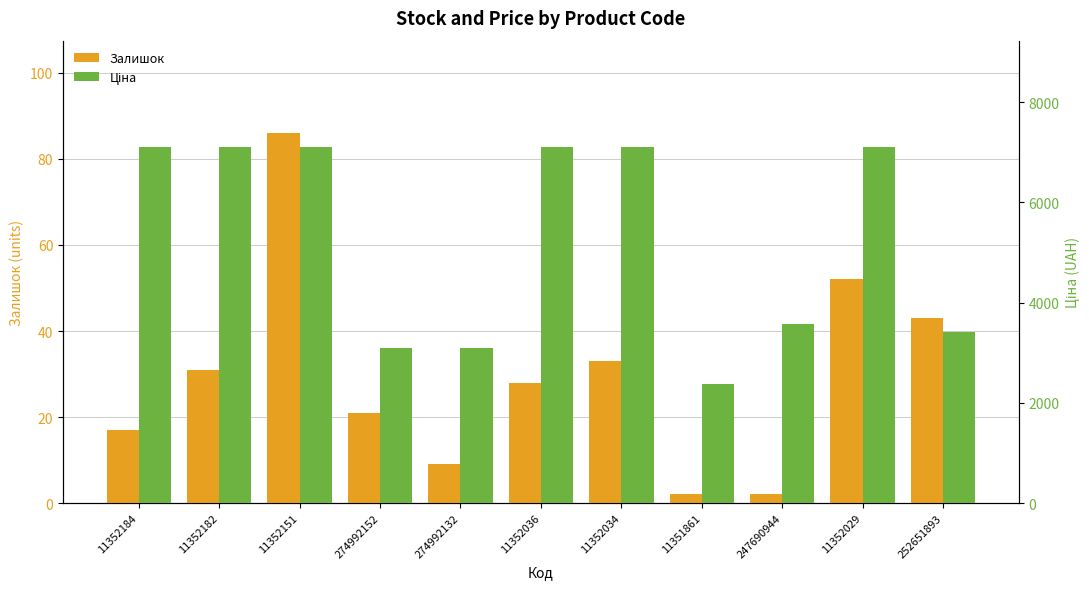

What is the total value across all series at 11352036?

7126.8